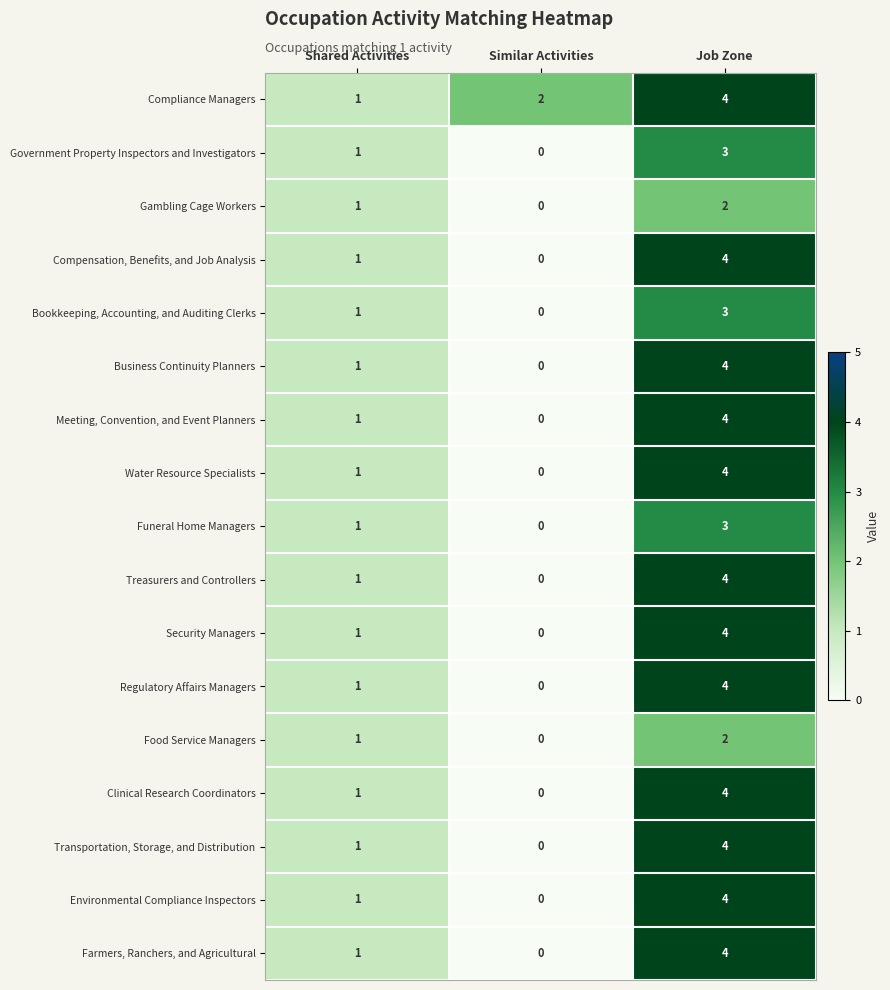

How many data points does each series have?

3